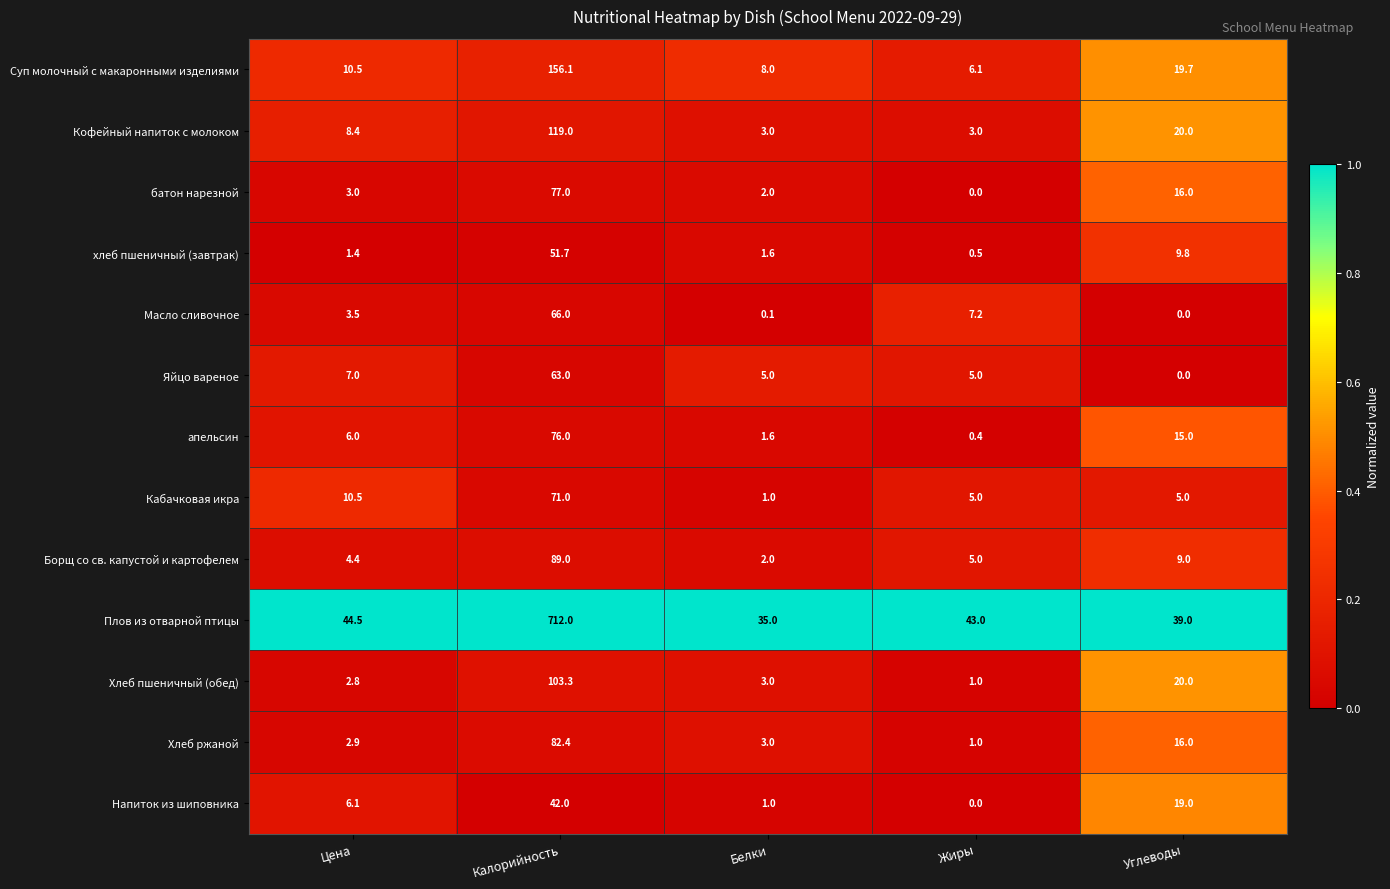

Which series changed the most between Цена and Калорийность?

Плов из отварной птицы